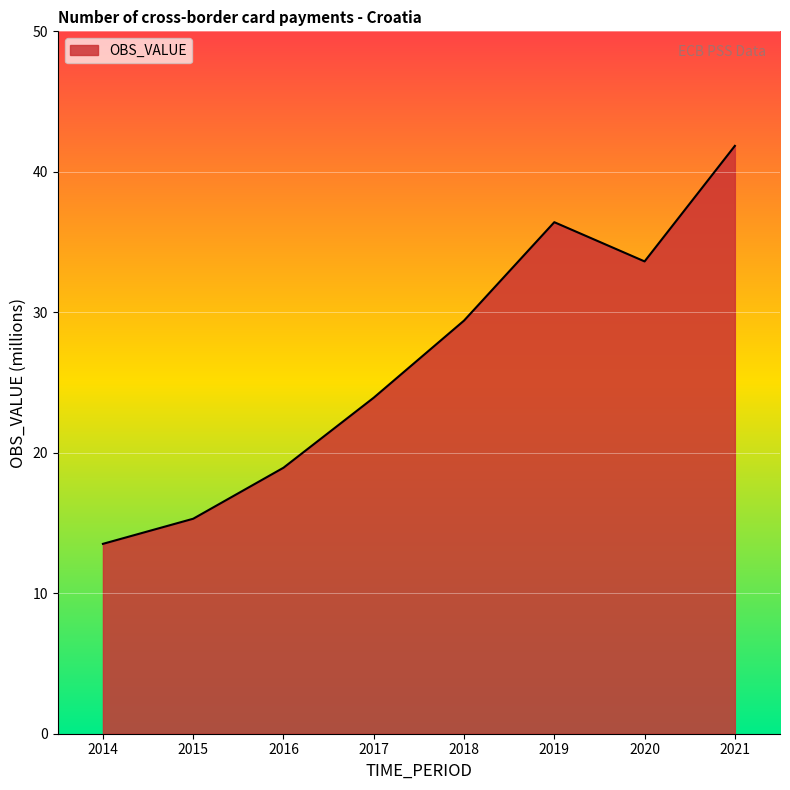

Rank the categories by value from lowest to highest.

2014, 2015, 2016, 2017, 2018, 2020, 2019, 2021